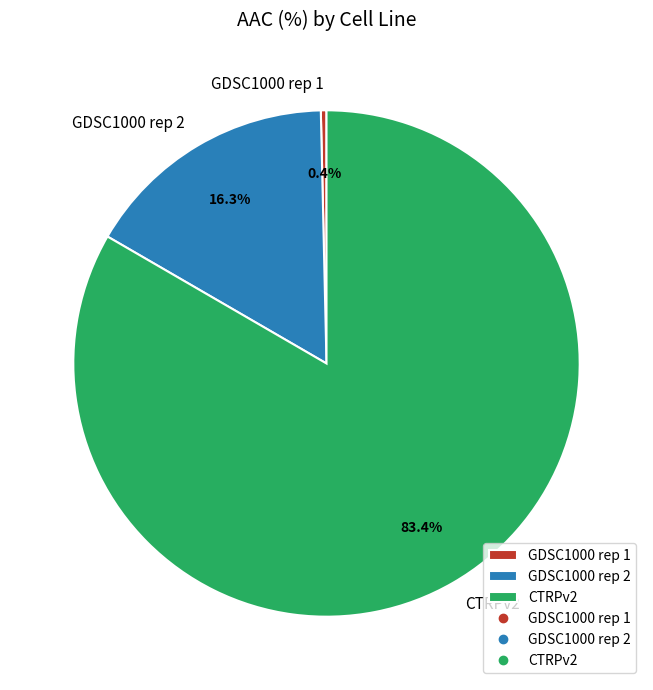

Is there a majority slice in this chart?

Yes